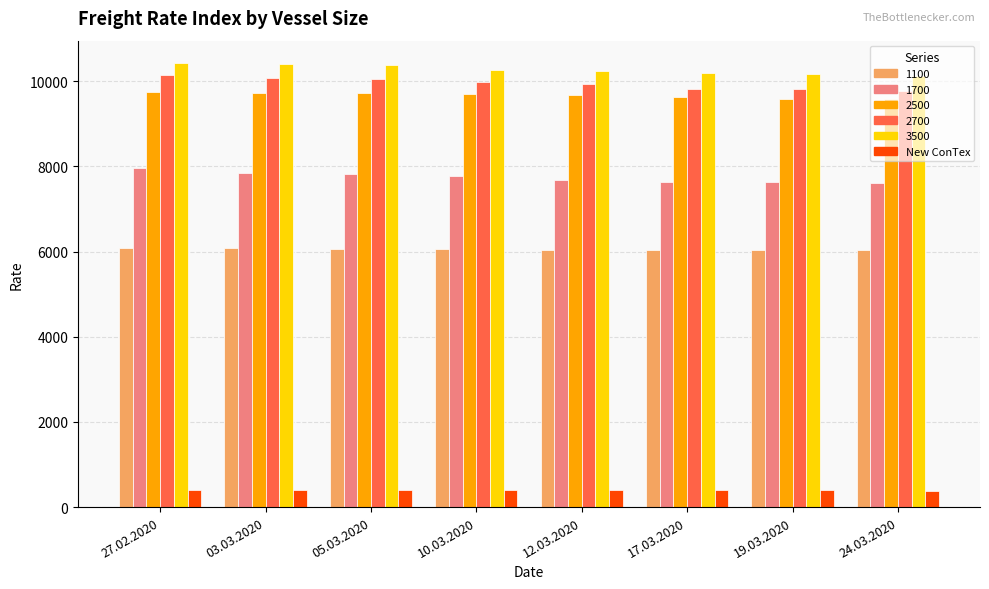

How many values in the New ConTex series are below 396?

4